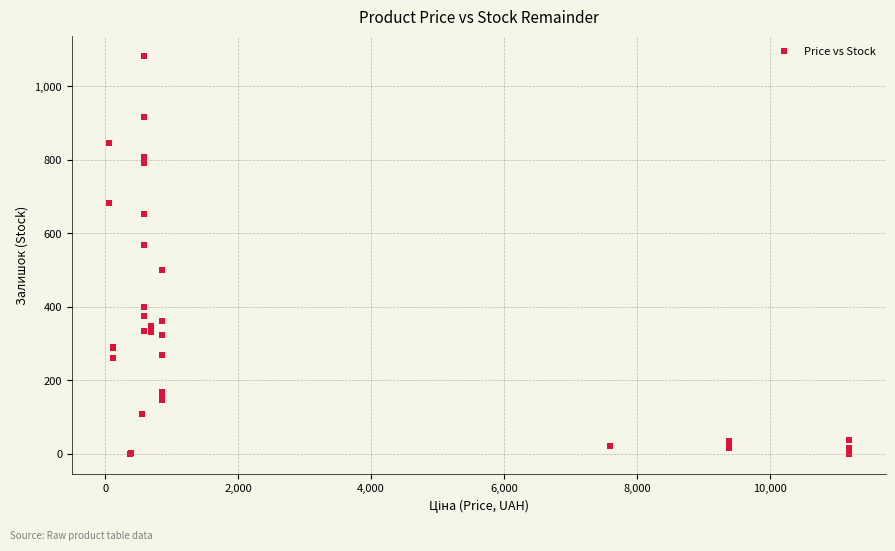

What Y value in the scatter plot is closest to 540?

567